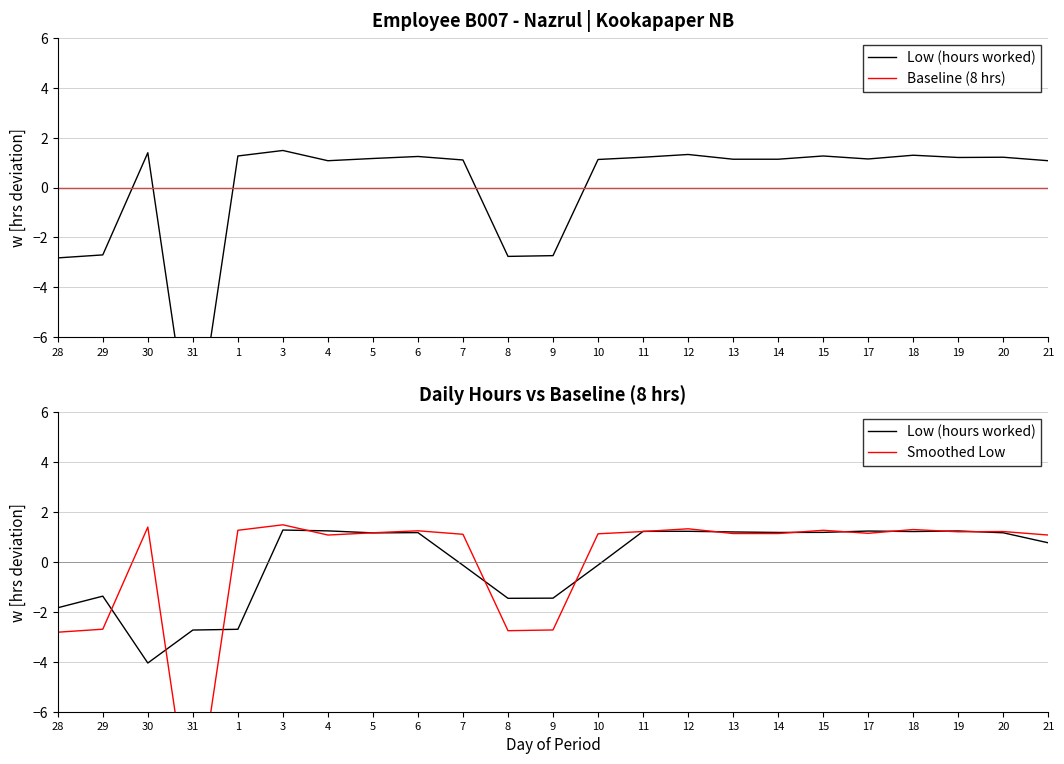

Does the chart have visible grid lines?

Yes